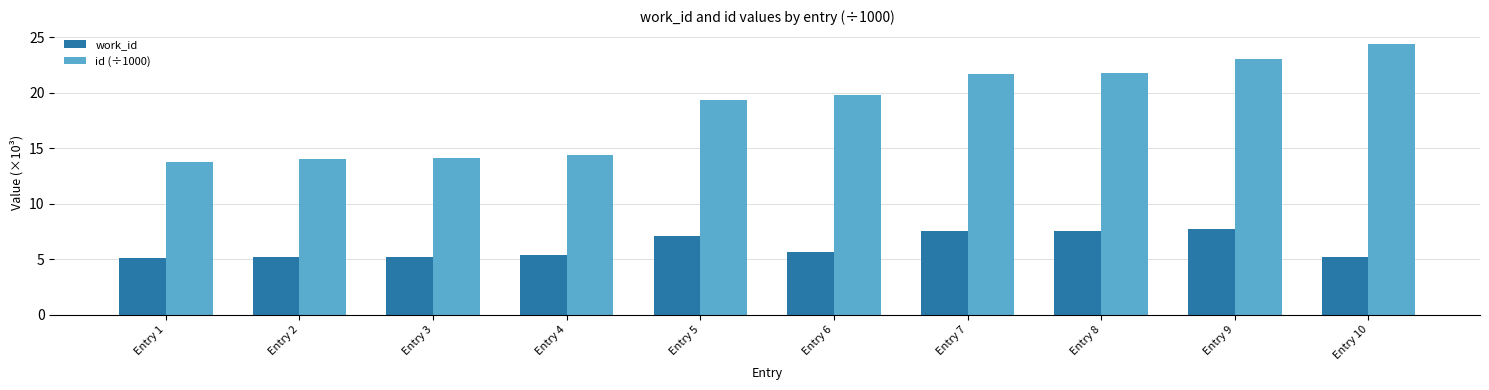

What is the maximum value for work_id?

7.7